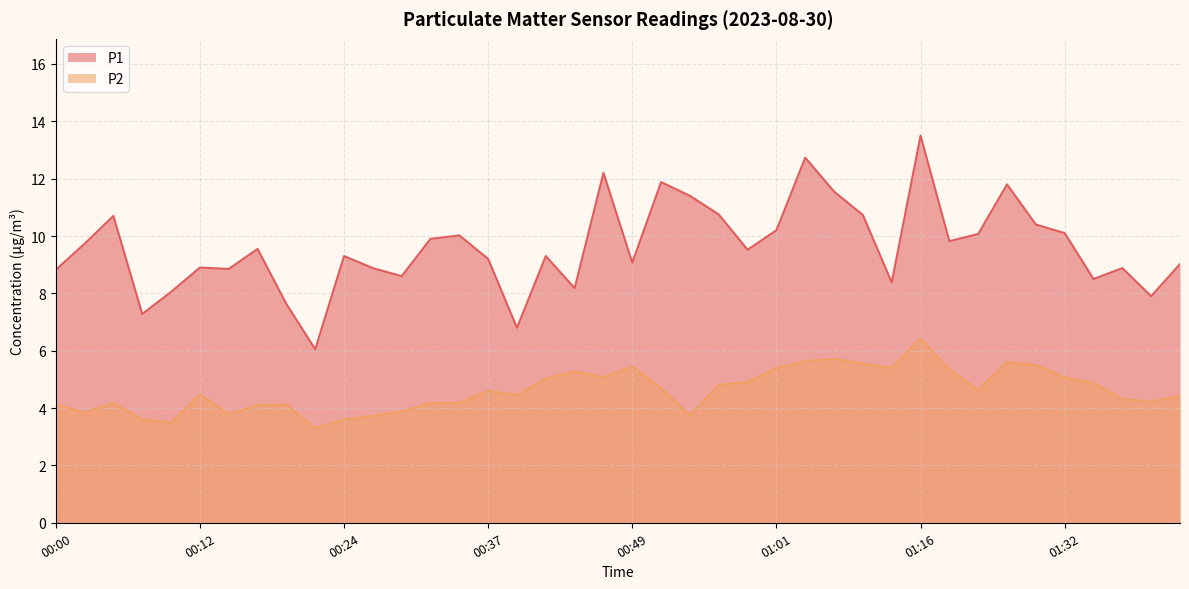

What is the difference between the highest and lowest values at 00:27?

5.2